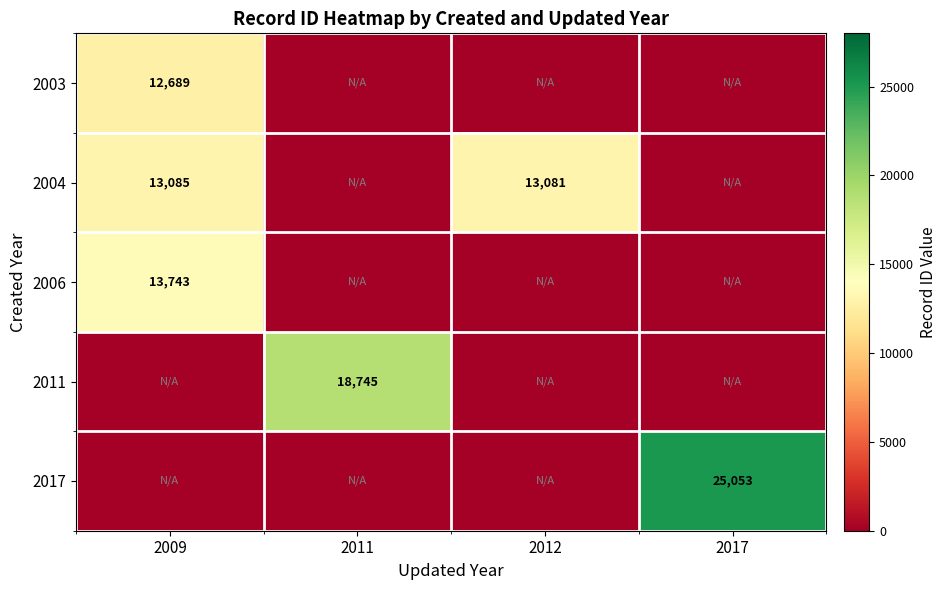

At how many categories does at least one series exceed 3424?

4